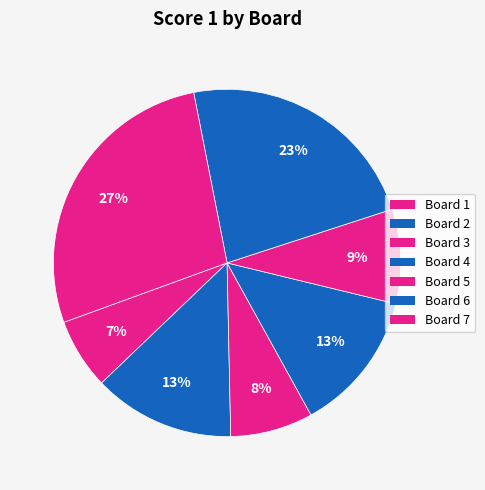

Is there a majority slice in this chart?

No